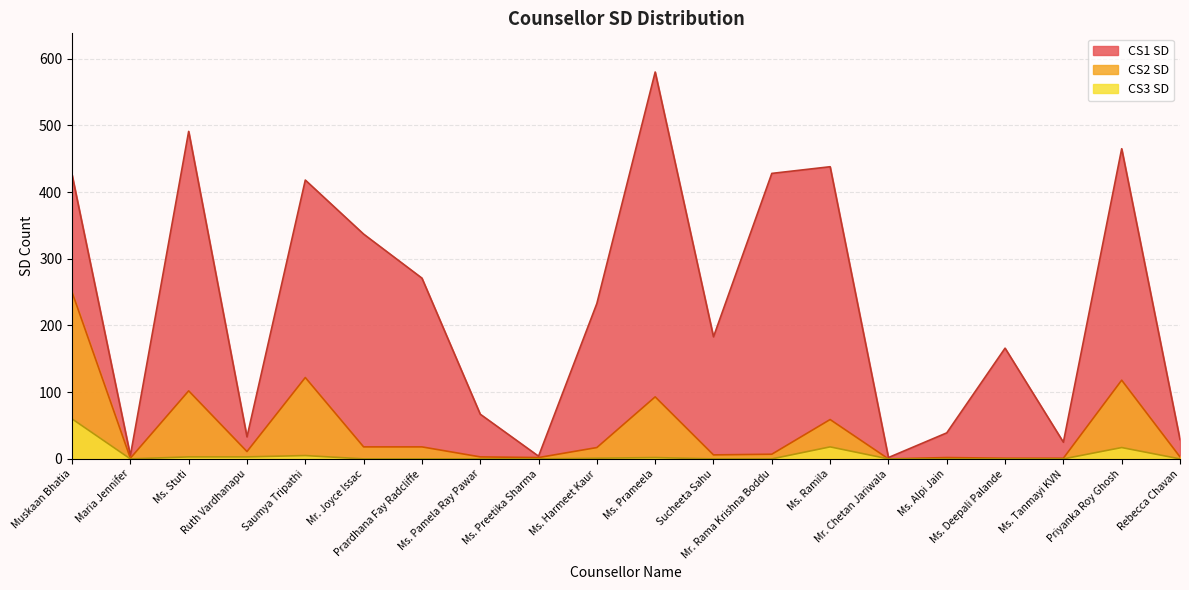

What is the label of the 10th point from the left?

Ms. Harmeet Kaur